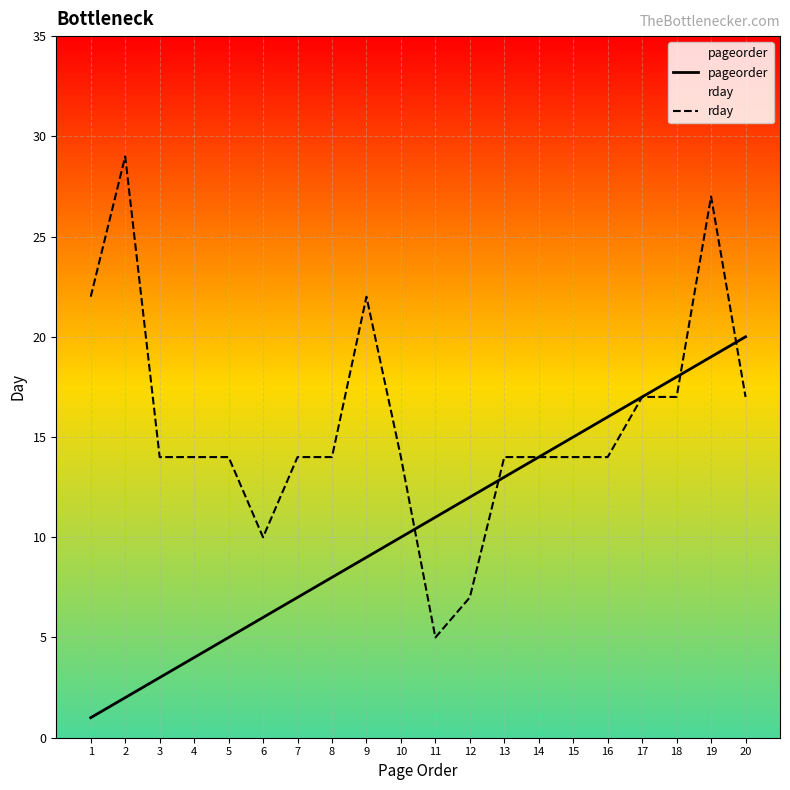

What is the sum of the rday values at 10 and 3?

28